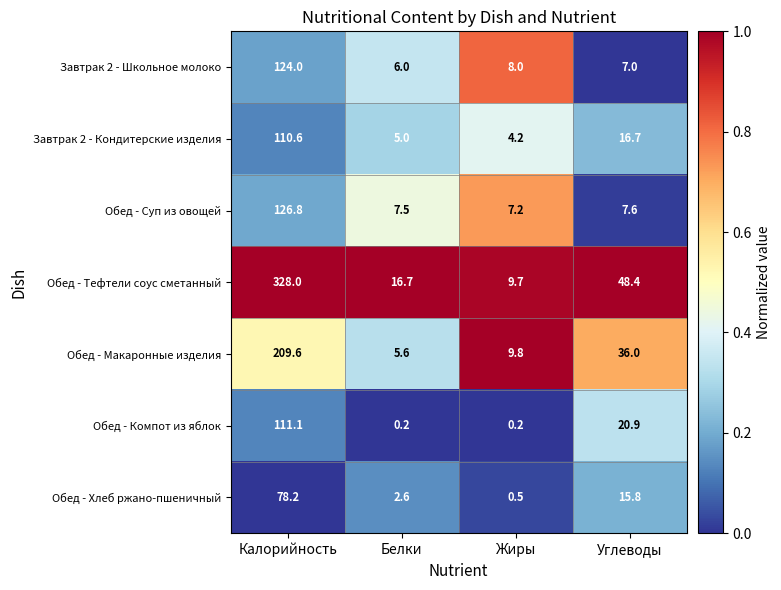

At Калорийность, list the series in order from smallest to largest.

Обед - Хлеб ржано-пшеничный, Завтрак 2 - Кондитерские изделия, Обед - Компот из яблок, Завтрак 2 - Школьное молоко, Обед - Суп из овощей, Обед - Макаронные изделия, Обед - Тефтели соус сметанный